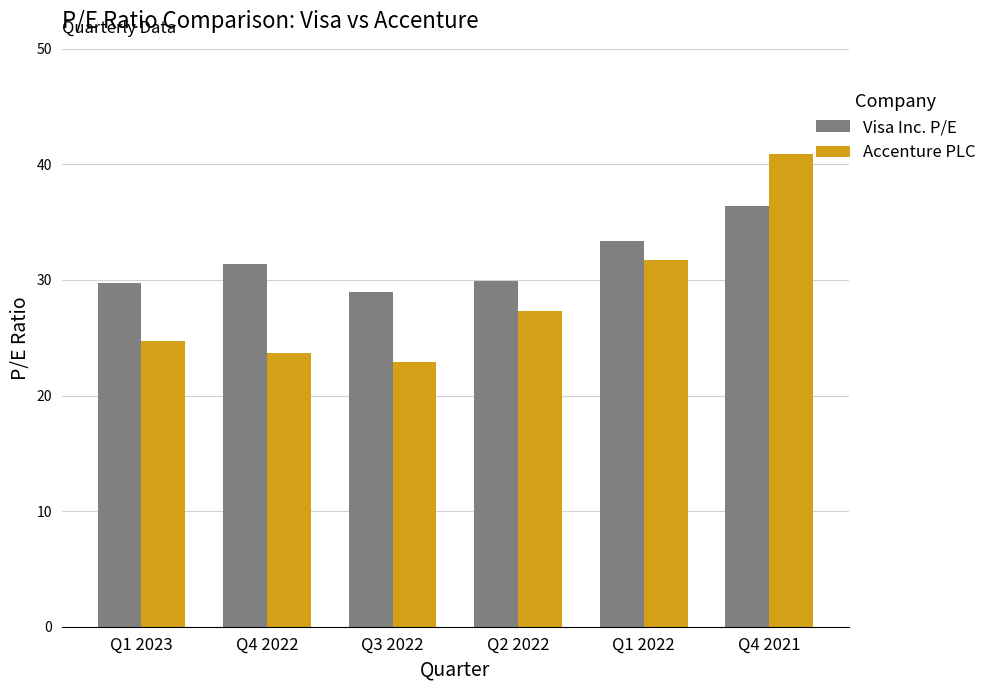

Rank the series by their maximum value, from lowest to highest.

Visa Inc. P/E, Accenture PLC